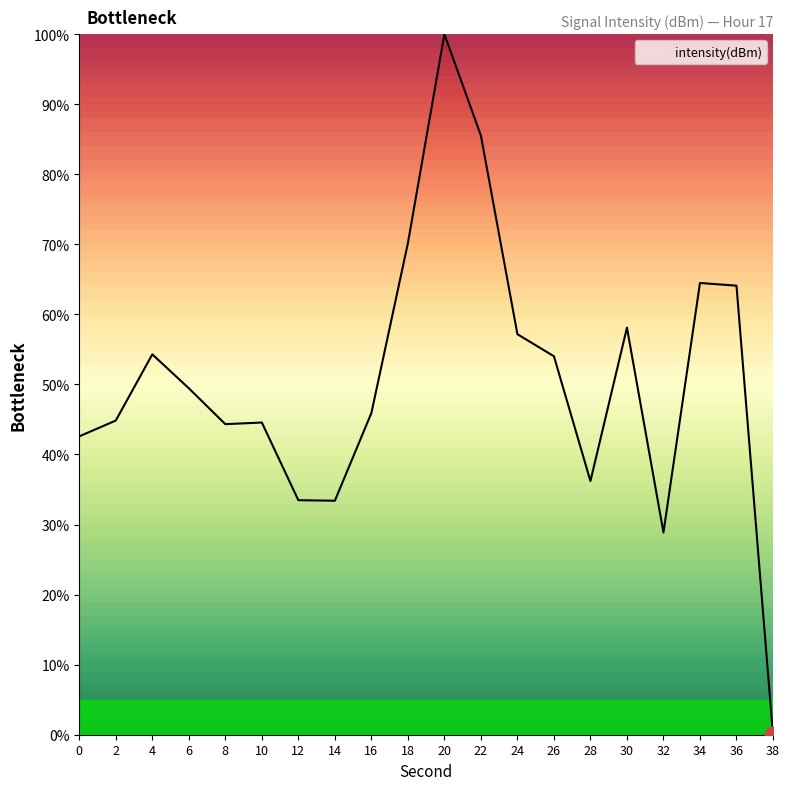

The value at 12 is 46.6. True or false?

False